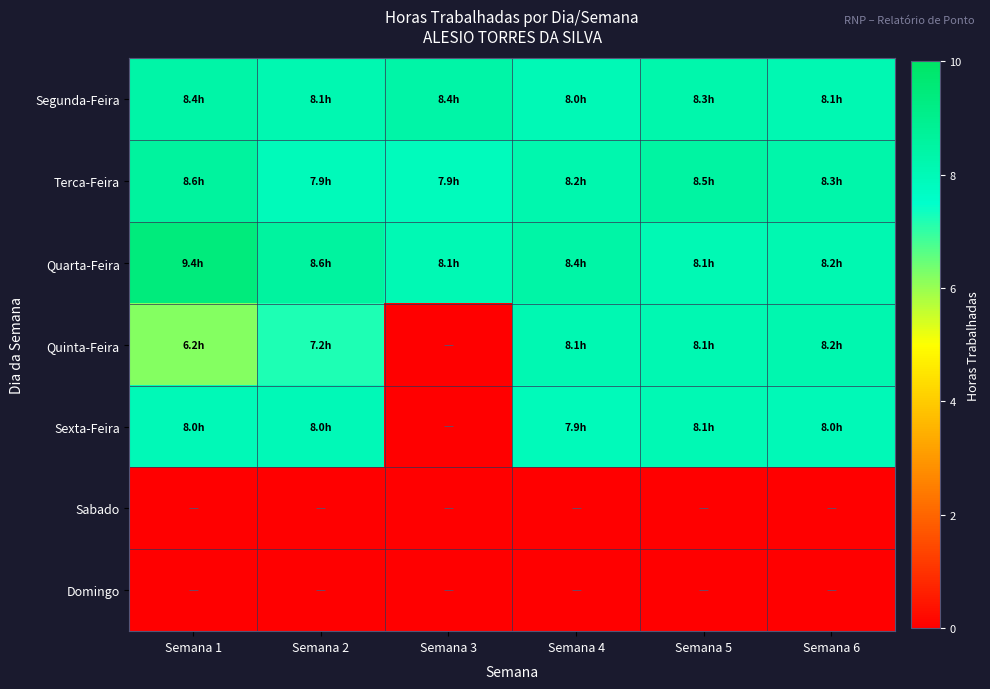

What is the total value across all series at Semana 3?

24.3